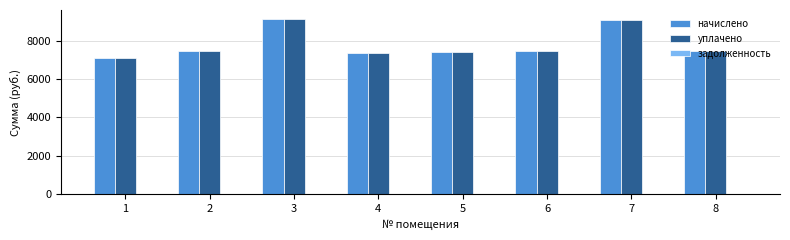

The начислено series shows 7452.0 at 8. True or false?

True